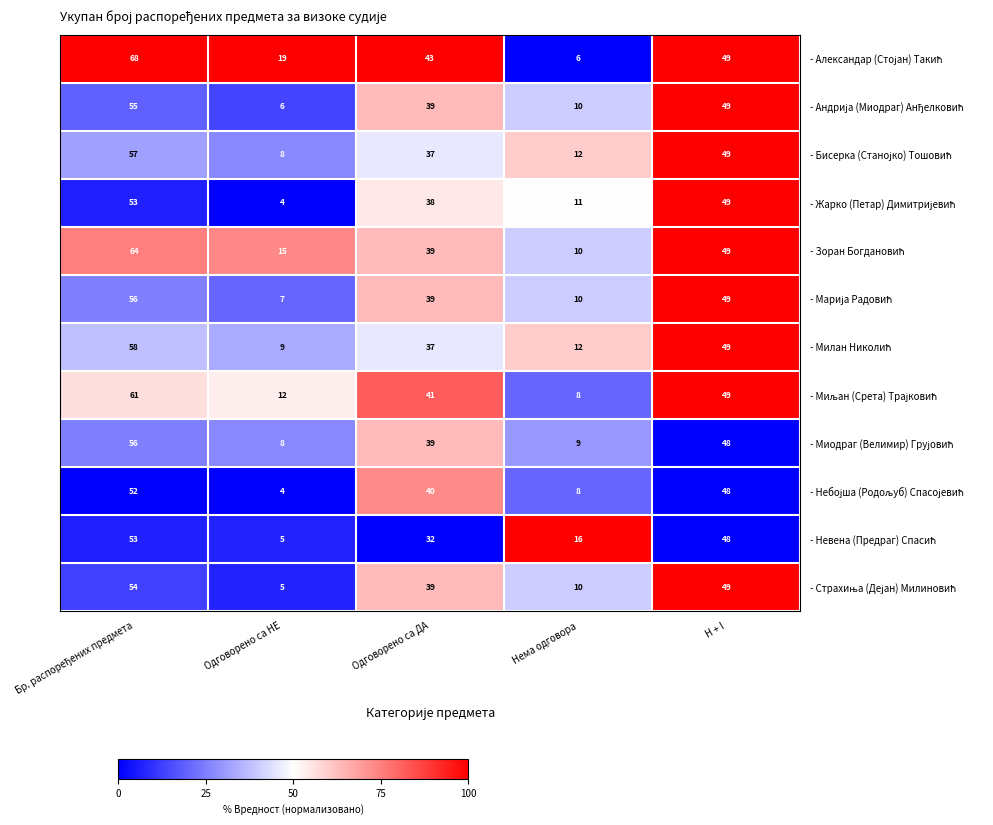

What is the difference between the highest and lowest values at Нема одговора?

10